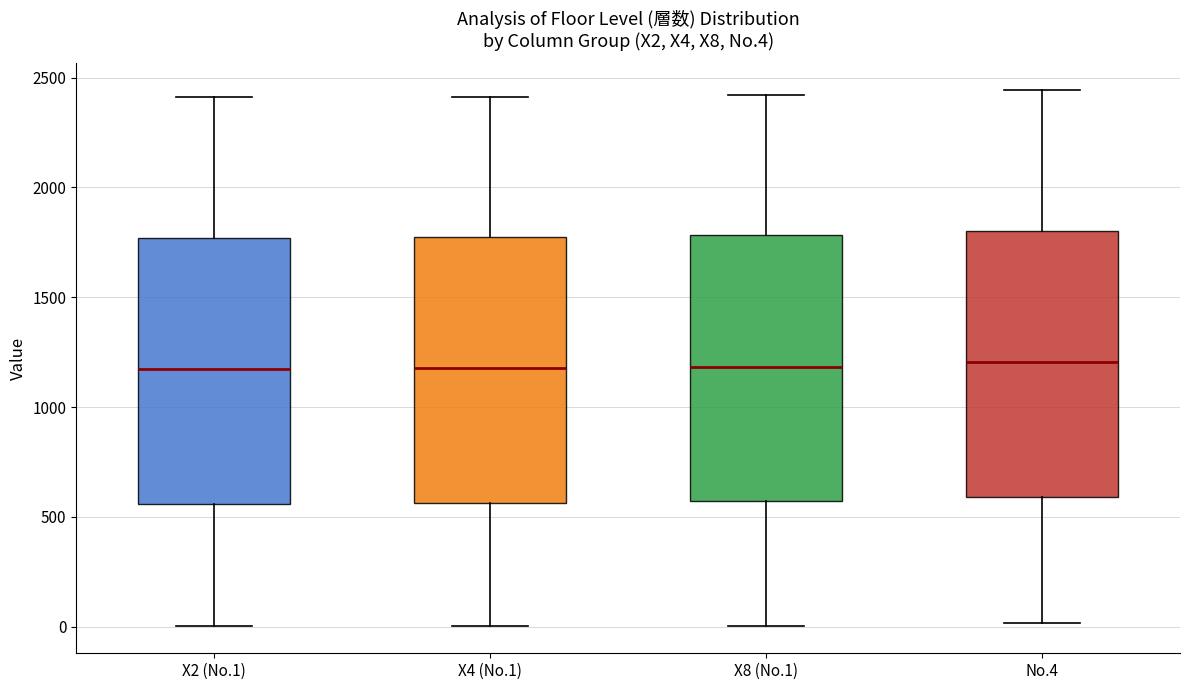

Reading left to right, read every box against the y-axis: the position of its median line, the range the box covers, and the ends of its whiskers. The values are not printed on the chart, so give them approximately, as read against the axis.

X2 (No.1): median 1150, box 550 to 1750, whiskers 0 to 2400
X4 (No.1): median 1200, box 550 to 1750, whiskers 0 to 2400
X8 (No.1): median 1200, box 550 to 1800, whiskers 0 to 2400
No.4: median 1200, box 600 to 1800, whiskers 0 to 2450